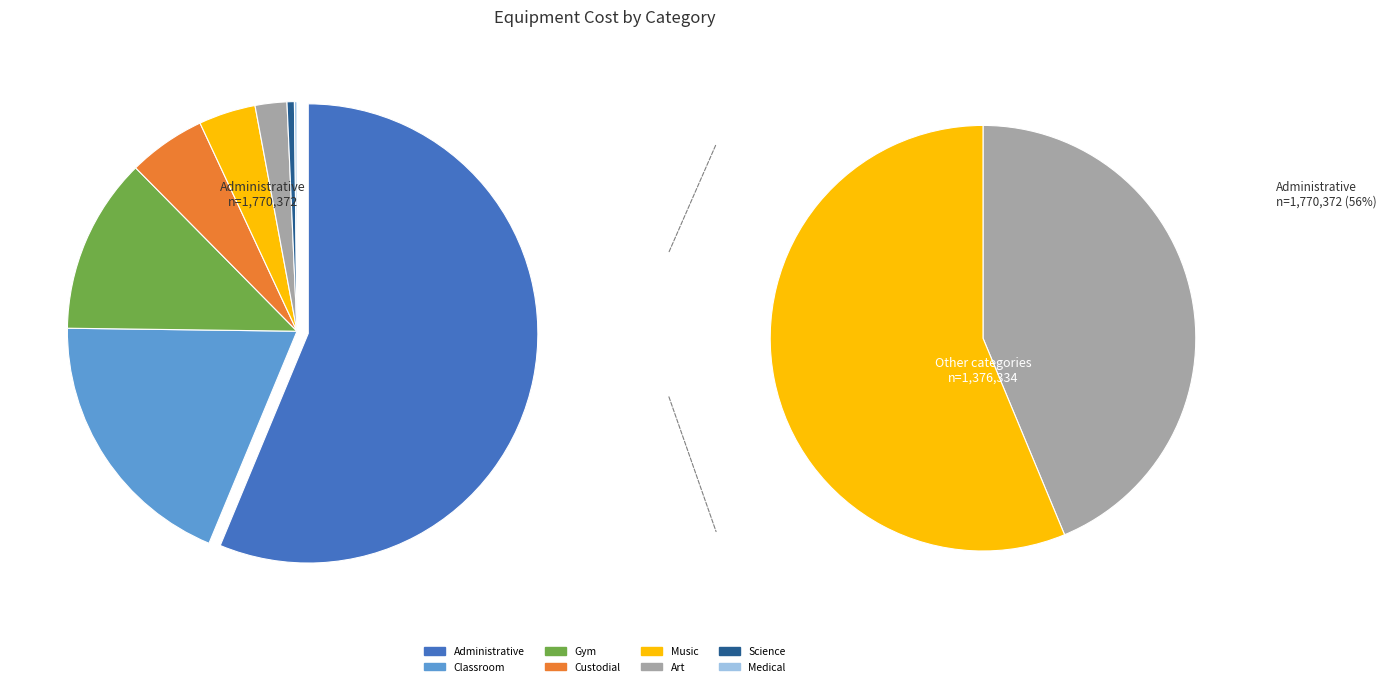

Which has a higher value, Art or Gym?

Gym